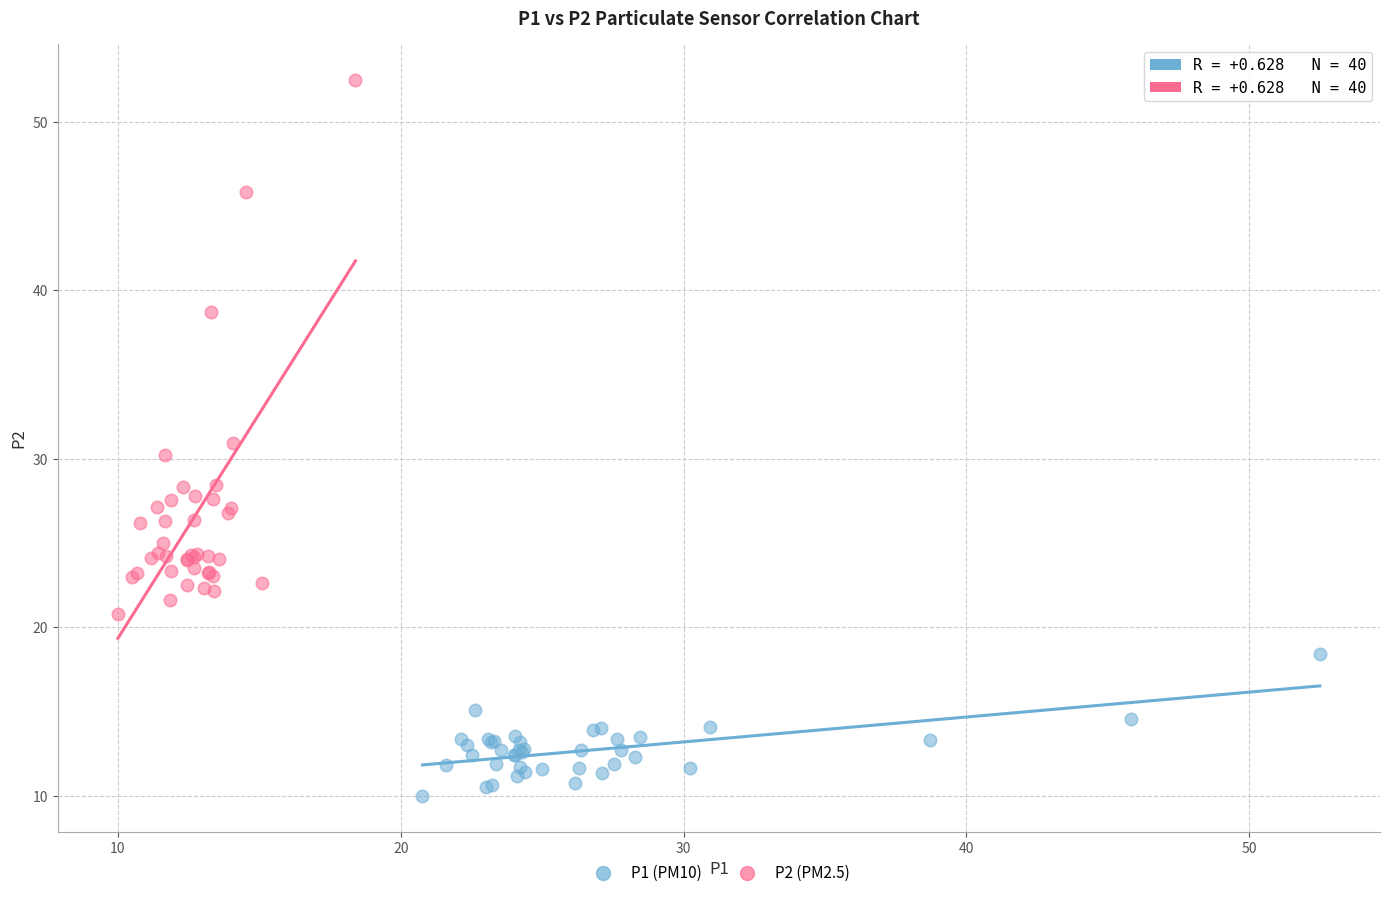

Which series reaches the minimum Y coordinate?

P1 (PM10)